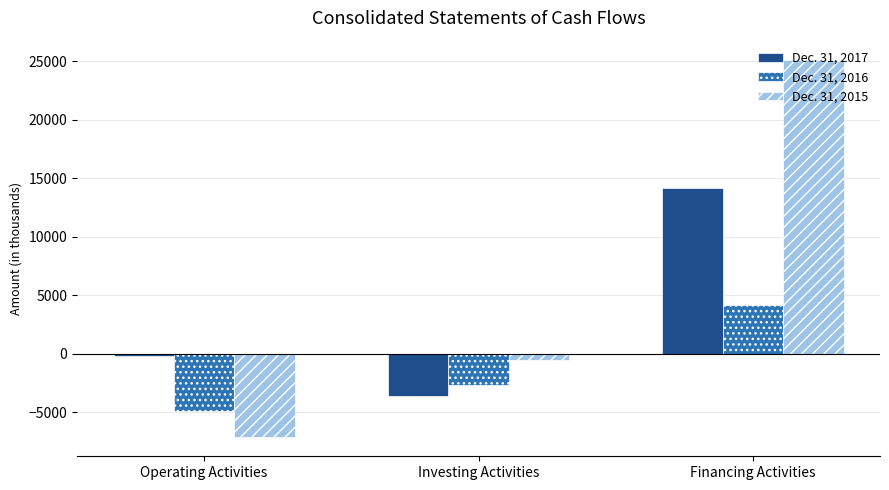

Reading left to right, list all the values displayed in this chart.

Dec. 31, 2017: -189	-3552	14165
Dec. 31, 2016: -4858	-2662	4221
Dec. 31, 2015: -7127	-559	25141